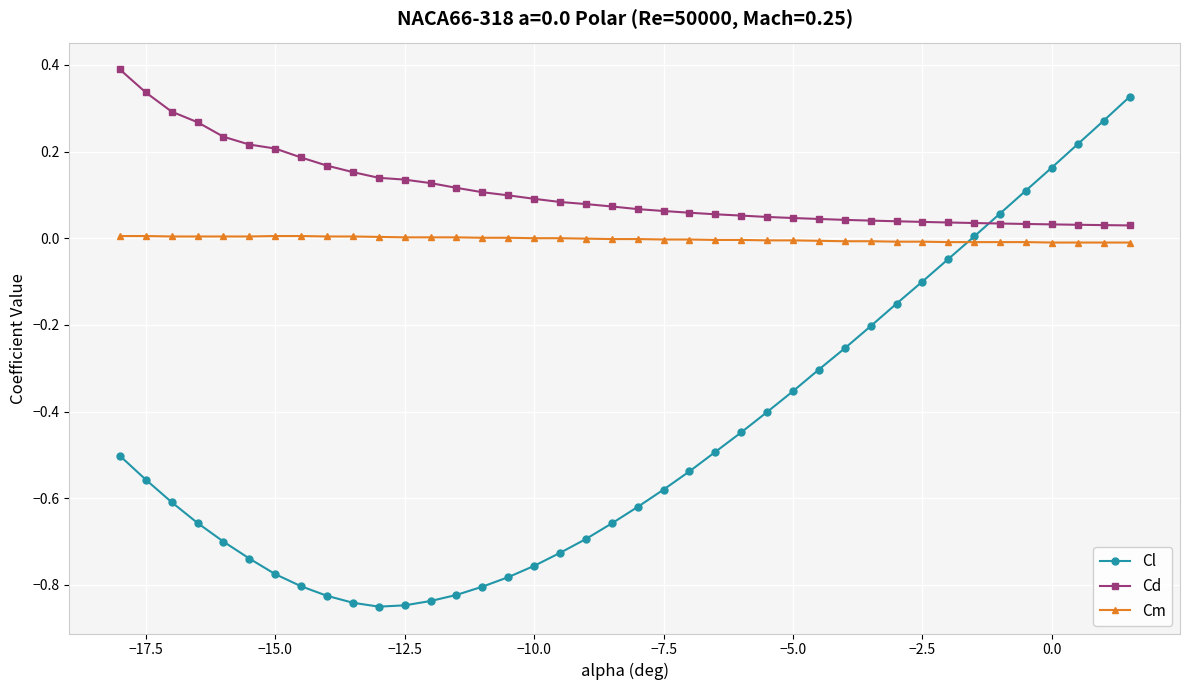

True or false: Cd and Cl intersect in this chart.

True